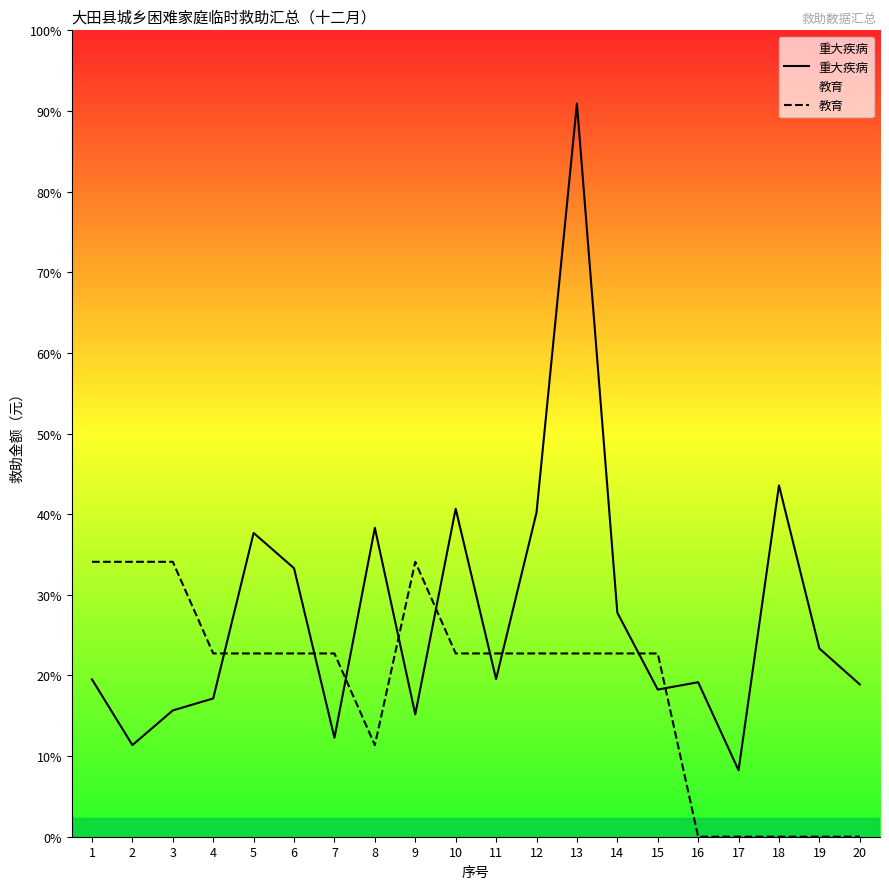

At which category does 教育 reach its first local peak?

9